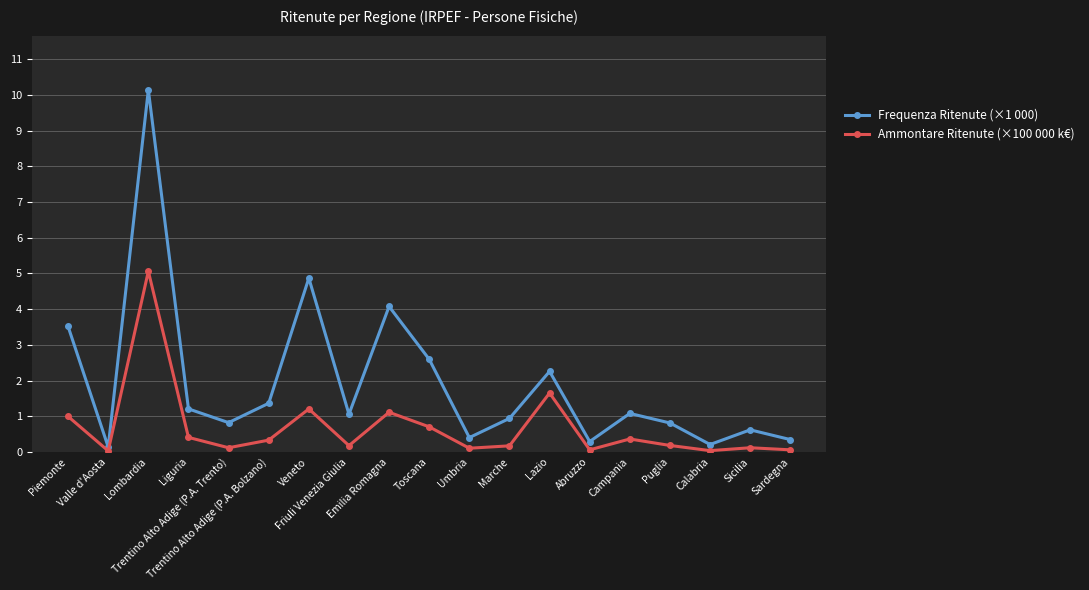

True or false: Ammontare Ritenute (×100 000 k€) and Frequenza Ritenute (×1 000) intersect in this chart.

False